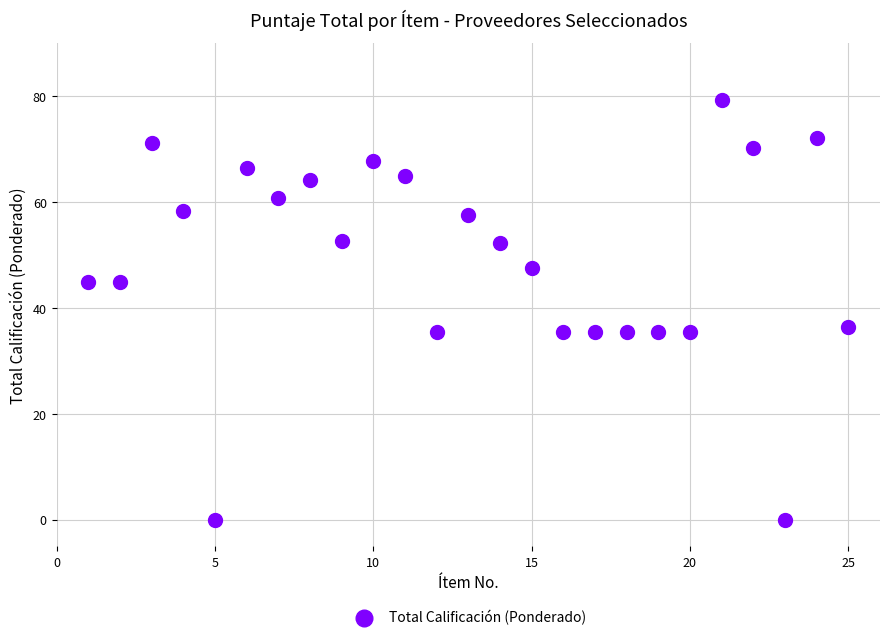

What is the range of Y values (max minus min)?

79.4